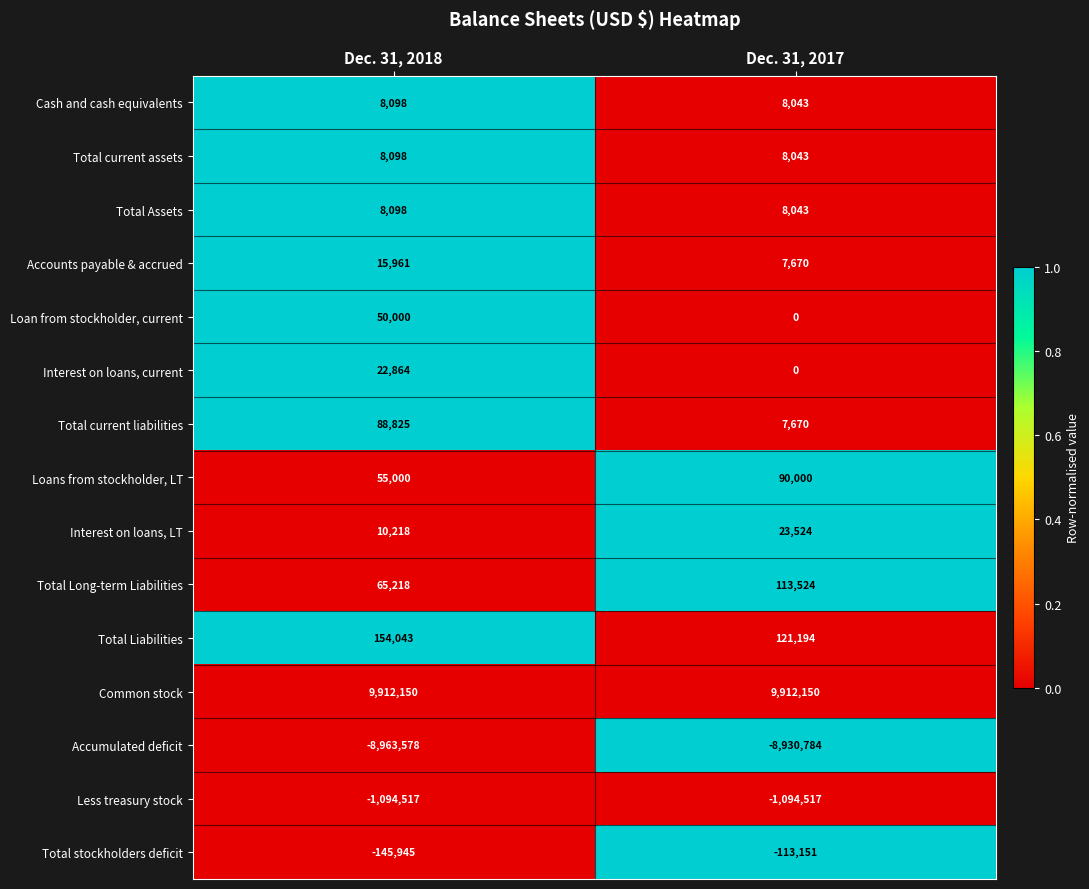

What is the sum of all Interest on loans, current values?

22864